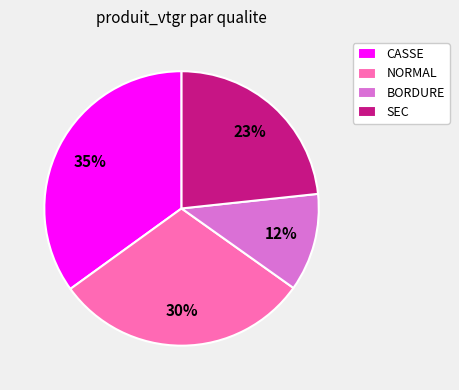

What is the largest slice in the pie chart?

CASSE